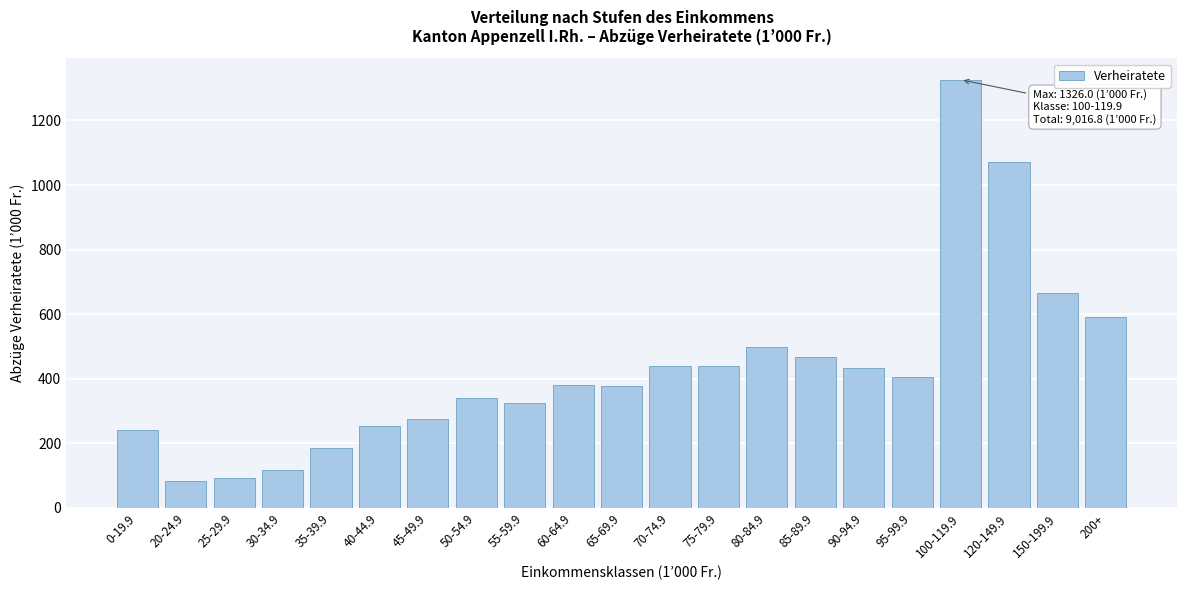

What is the difference between the maximum and minimum values?

1242.8